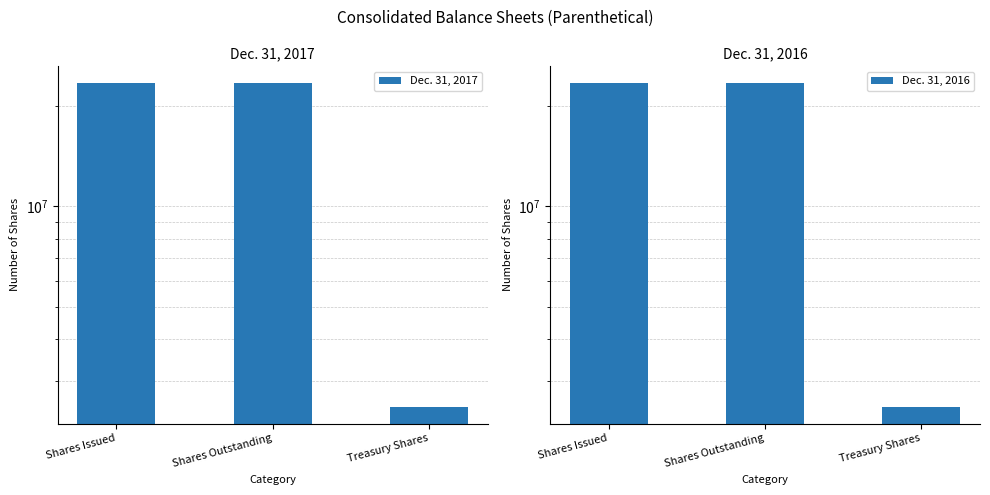

What position from the right is Shares Outstanding?

2